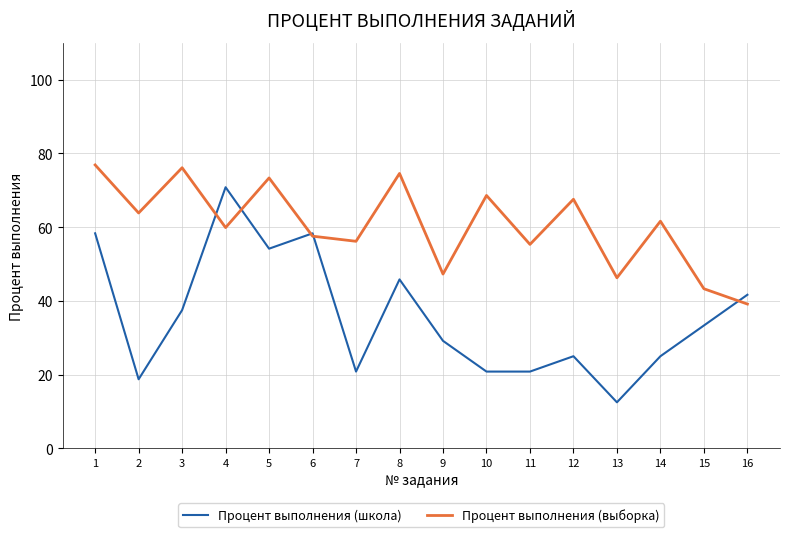

What is the total value across all series at 13?

58.8